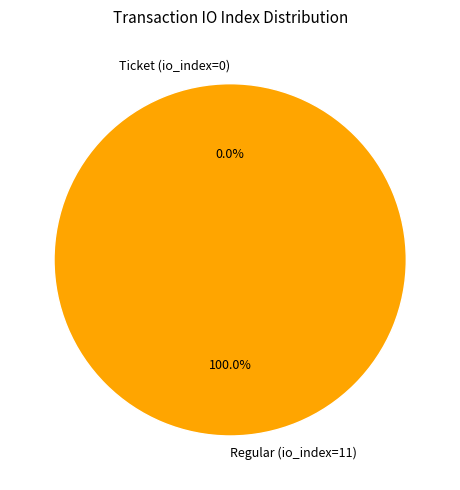

What is the change in value from Ticket (io_index=0) to Regular (io_index=11)?

+11